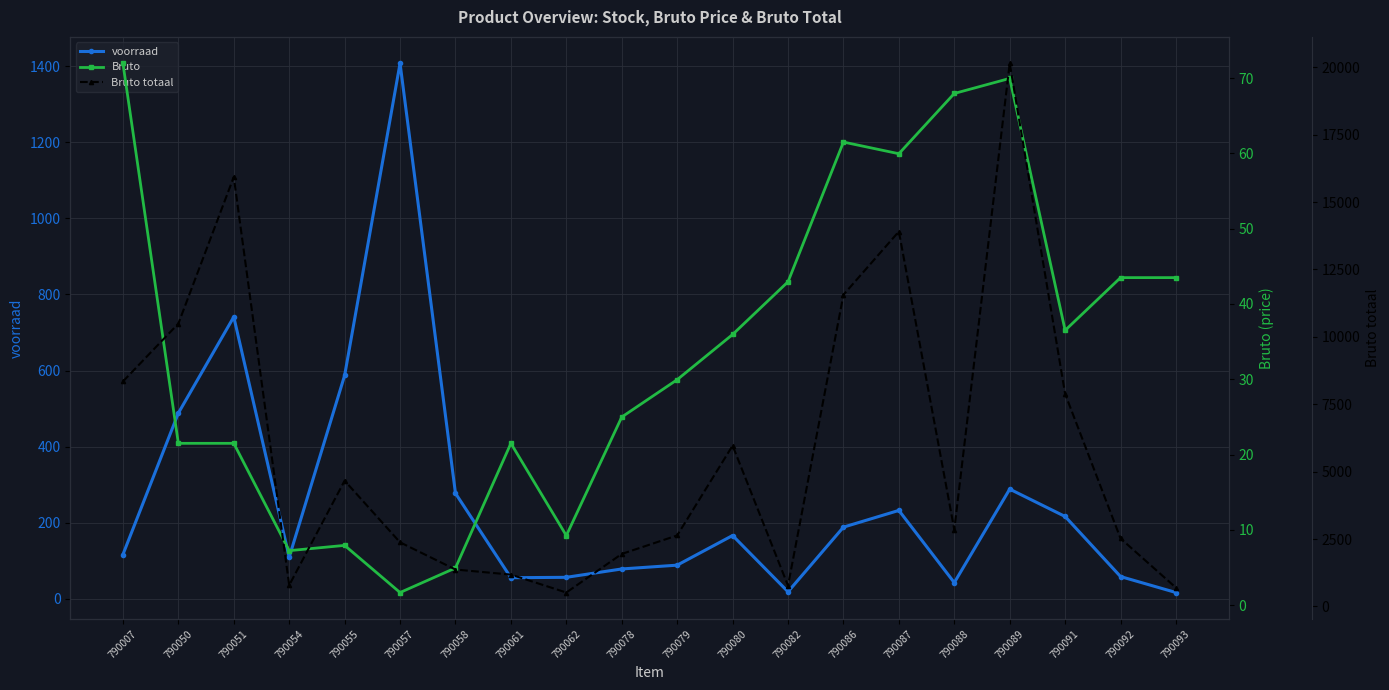

Count the number of data series in this chart.

3